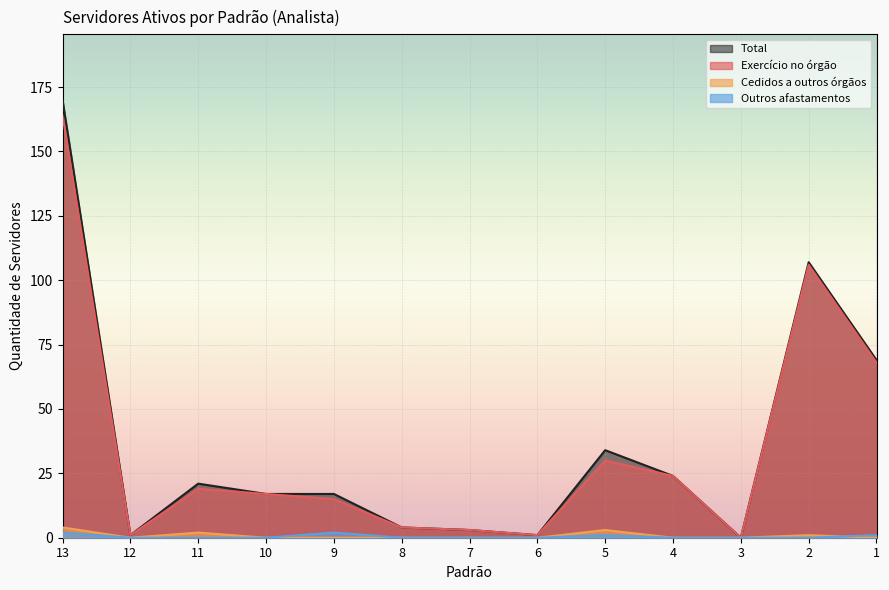

What is the difference between the Cedidos a outros órgãos values at 4 and 13?

4